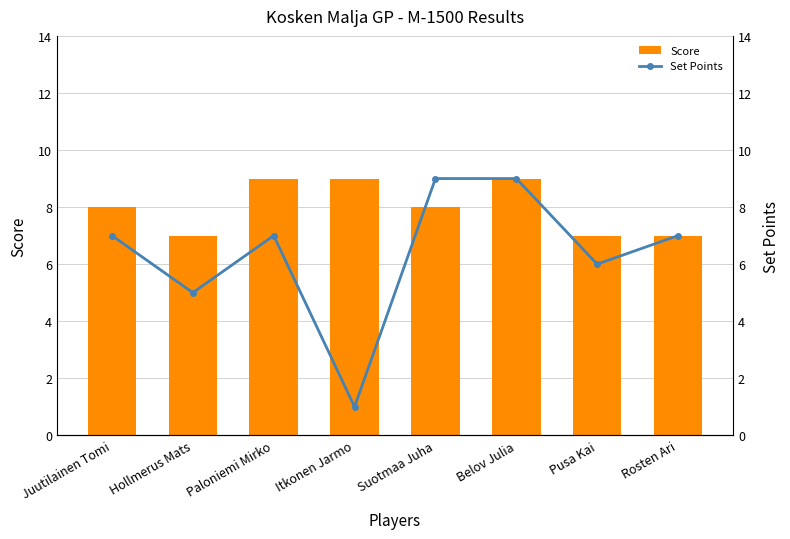

At which category is the sum across all series the highest?

Belov Julia